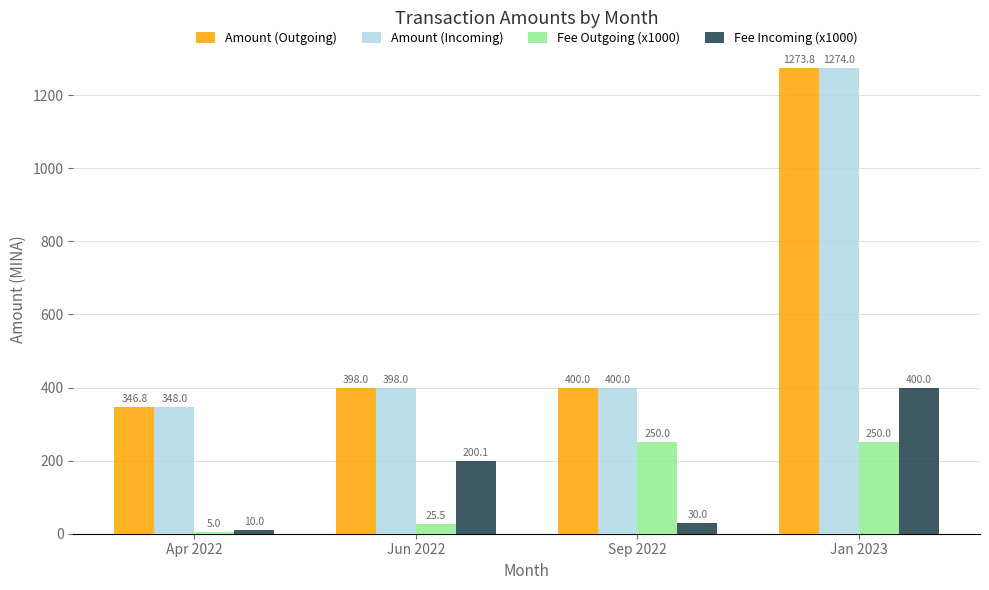

What is the label of the 1st bar from the left?

Apr 2022